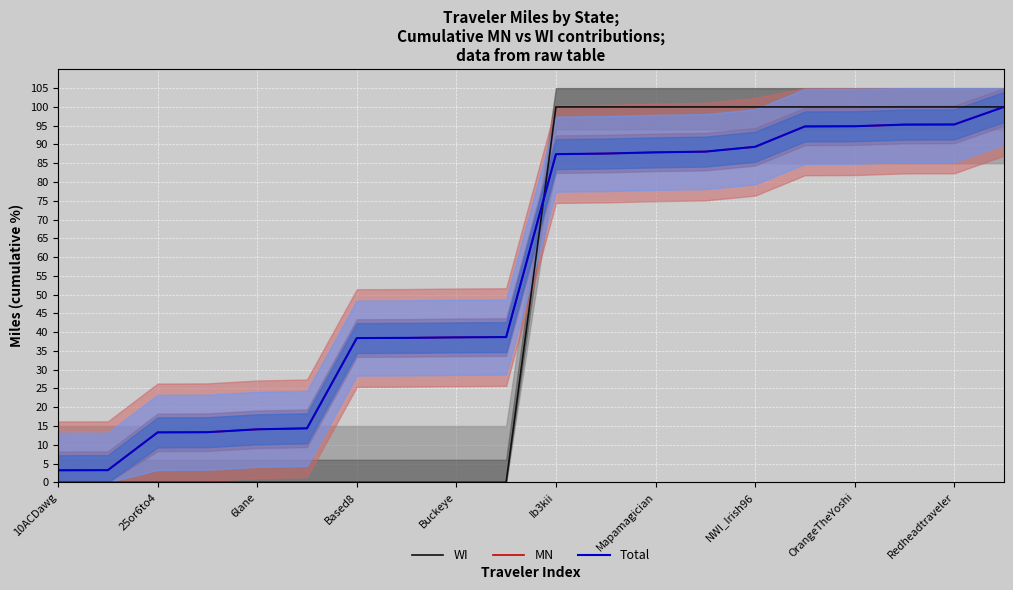

Is it true that MN equals 38.4 at Based8?

True